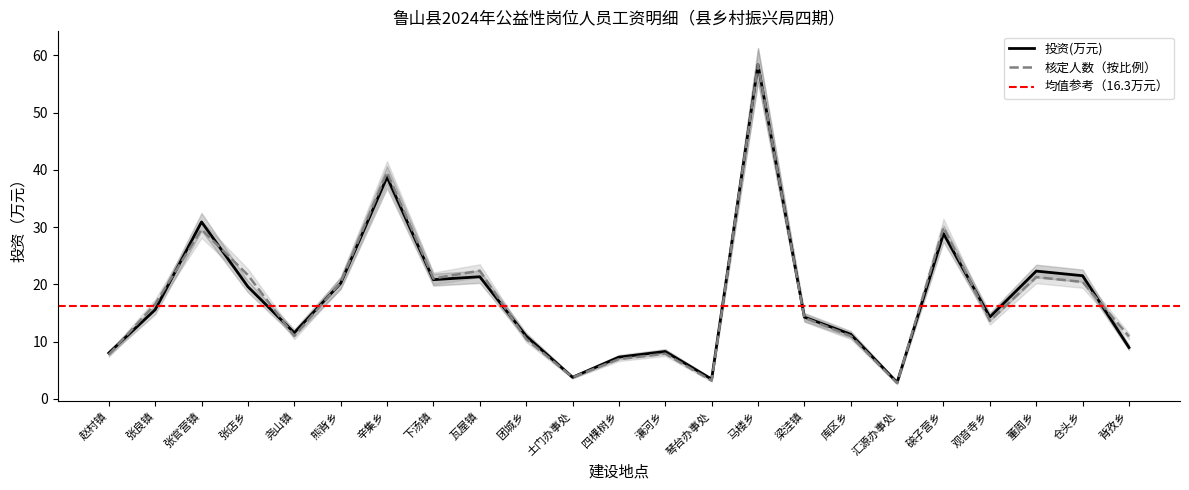

What value does the 投资(万元) series have at 磙子营乡?

28.9